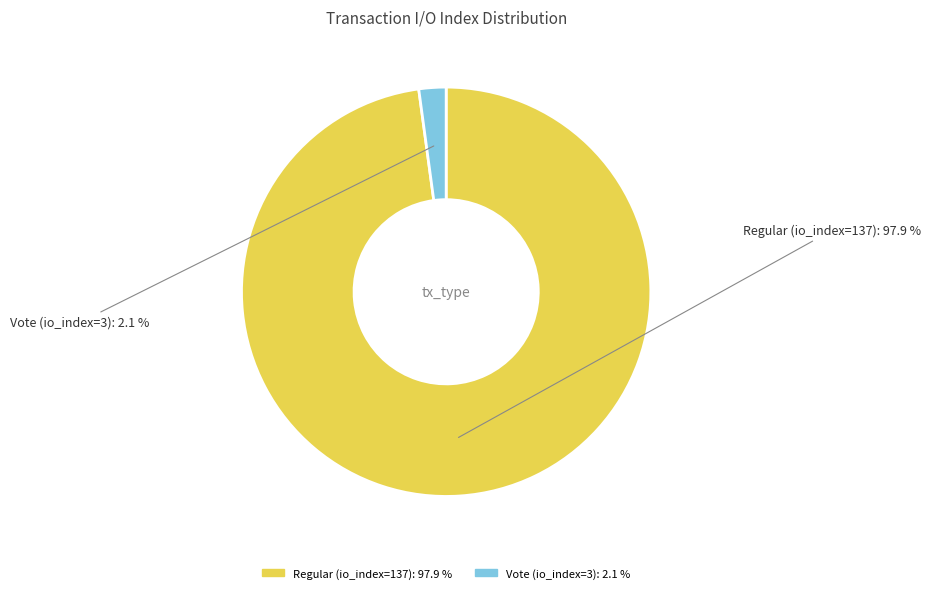

Which slice represents more than half of the pie?

Regular (io_index=137)